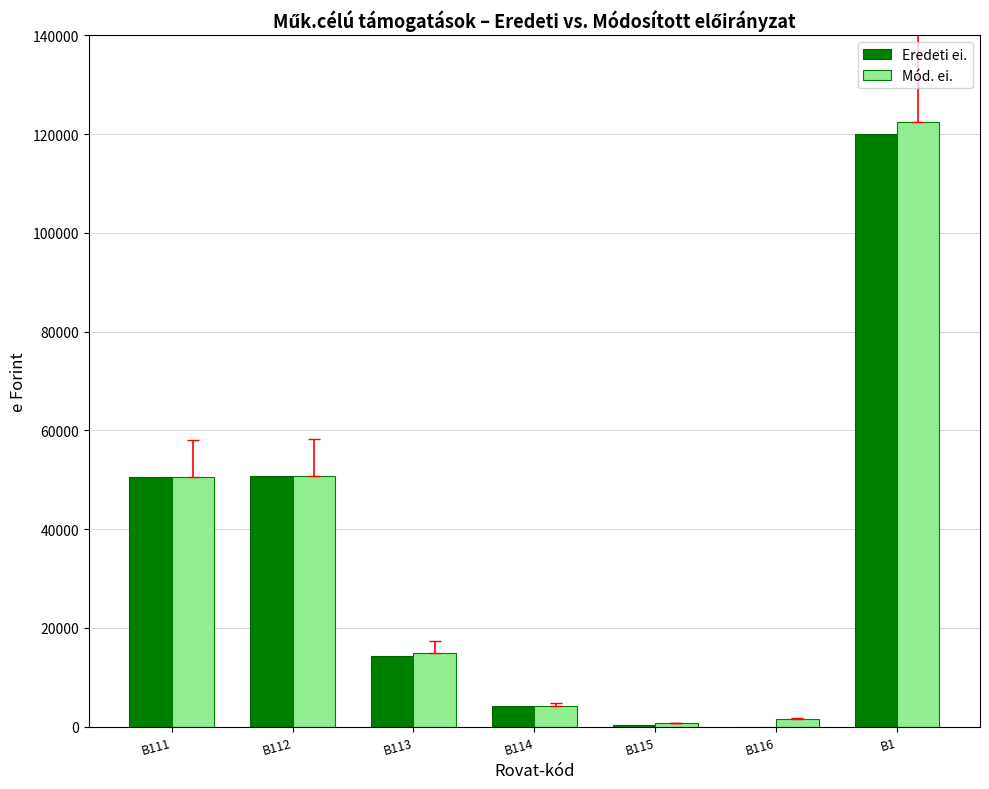

Which category has the highest value across all series?

B1